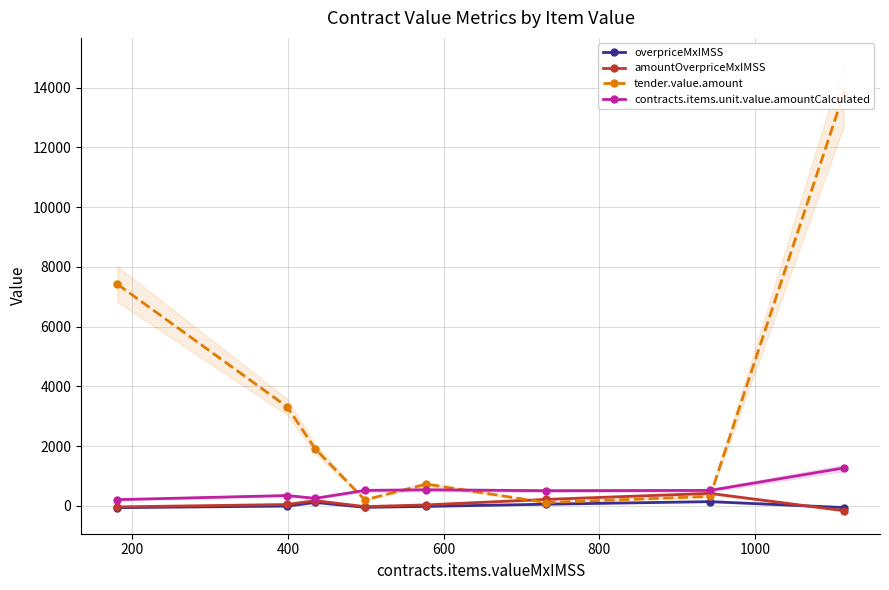

What are all the series names shown in the legend?

overpriceMxIMSS, amountOverpriceMxIMSS, tender.value.amount, contracts.items.unit.value.amountCalculated